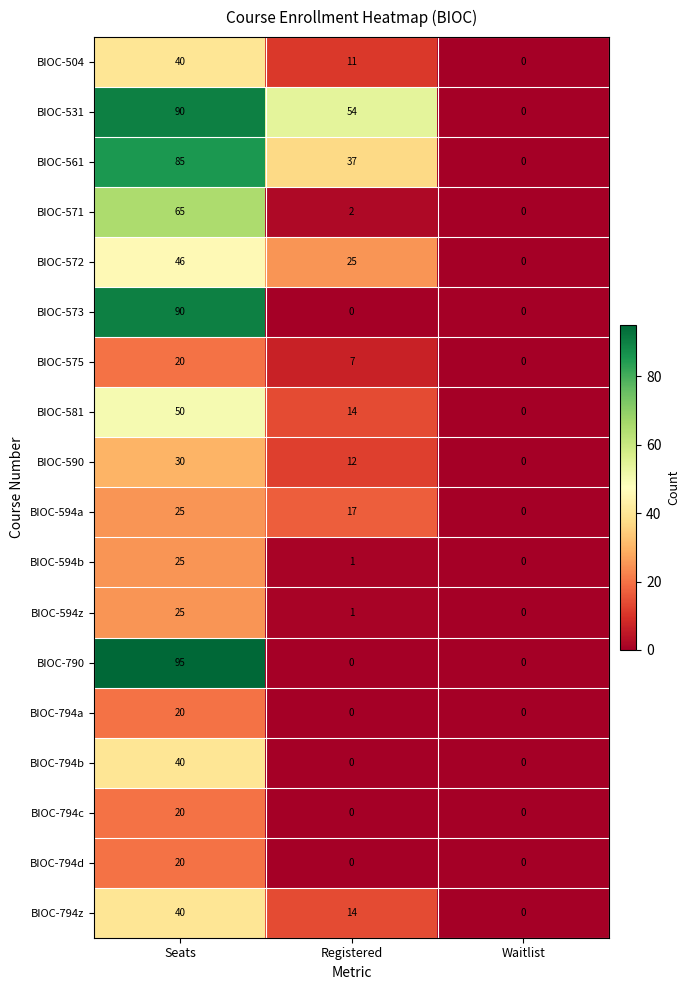

The BIOC-561 series shows 65 at Registered. True or false?

False